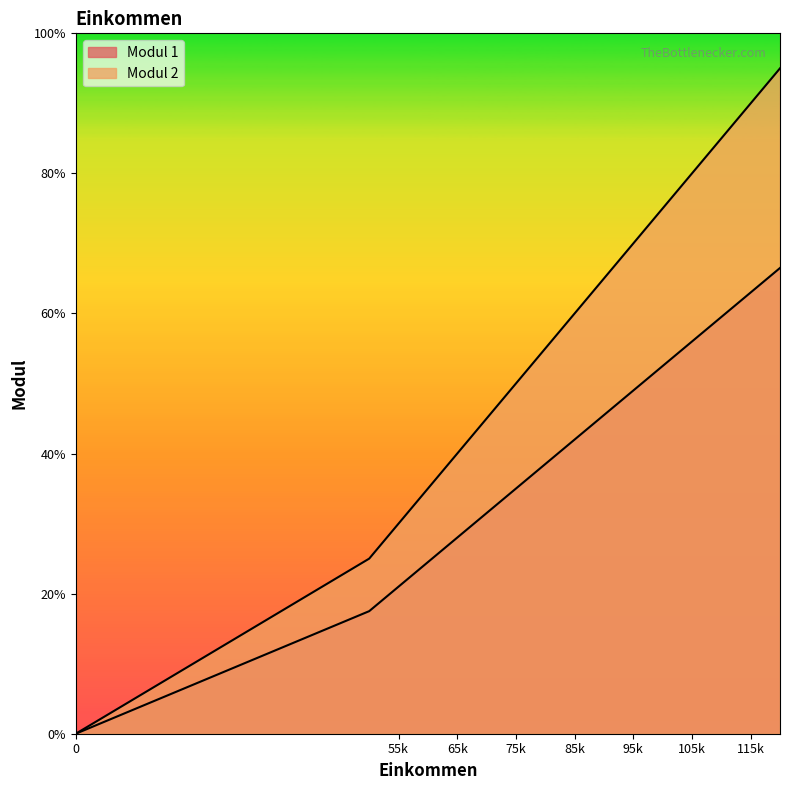

Is the value of Modul 1 at 110000.01 greater than the value of Modul 2 at 100000.01?

No